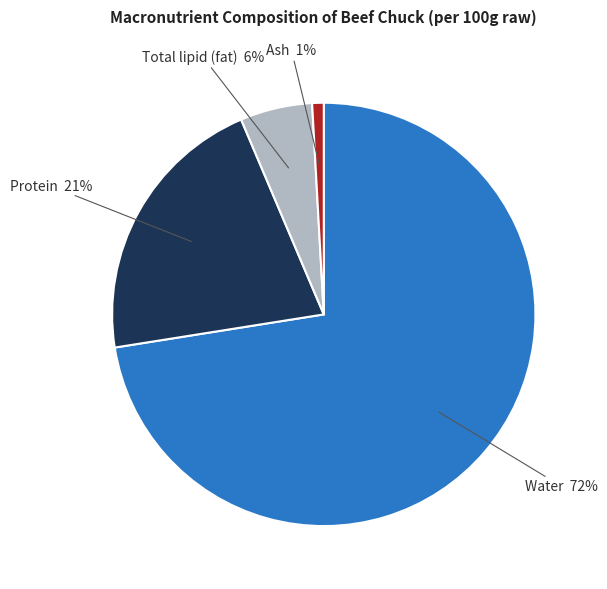

Is there any slice that represents more than half of the pie?

Yes